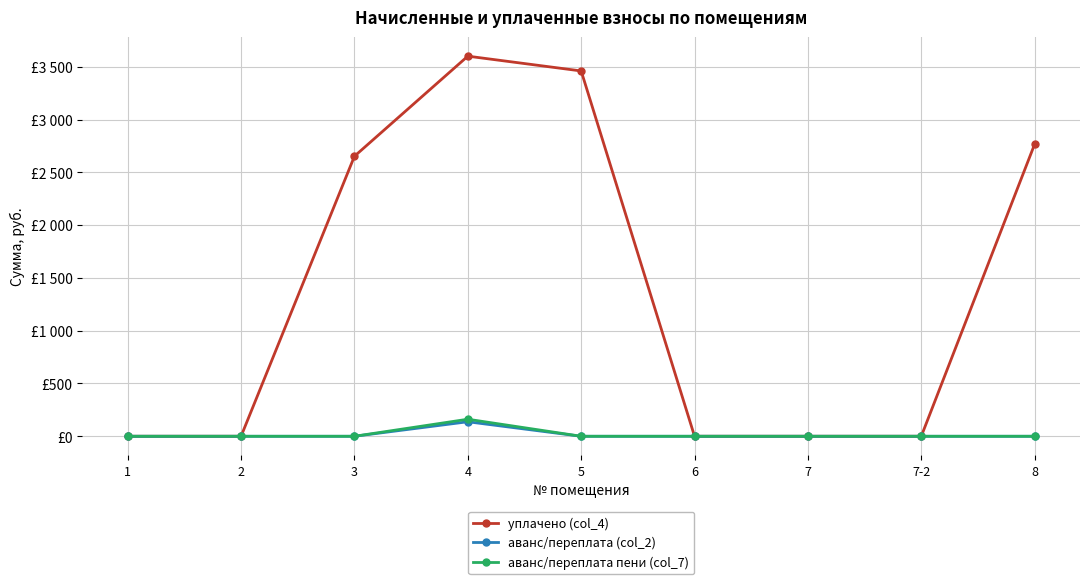

What is the maximum value for аванс/переплата пени (col_7)?

161.4